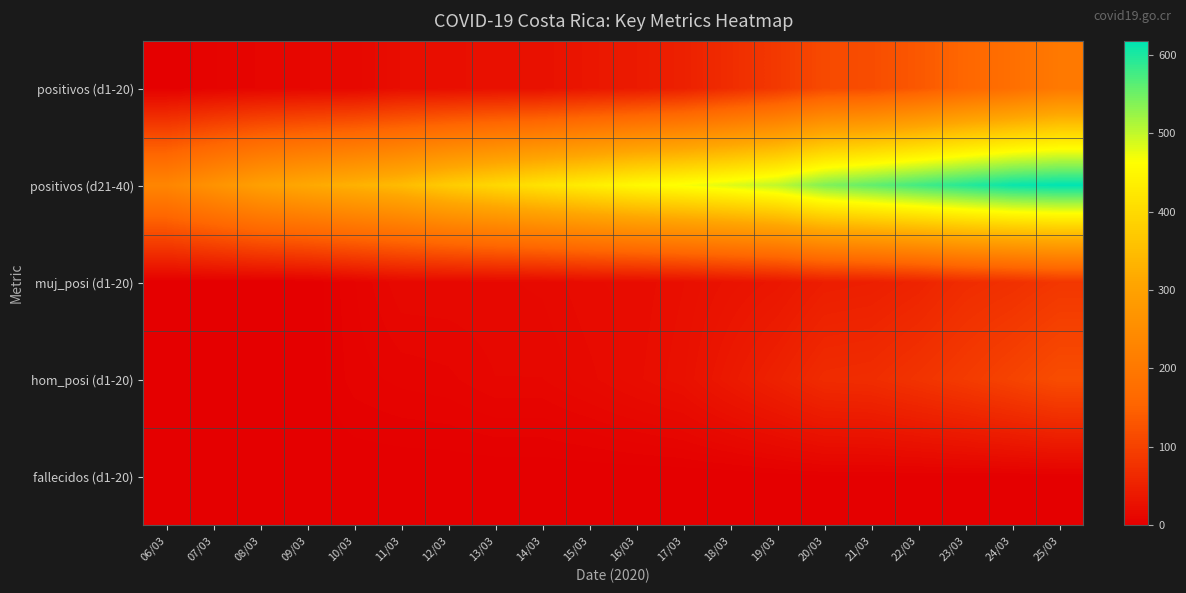

What is the spread (max minus min) of values at 21/03?

556